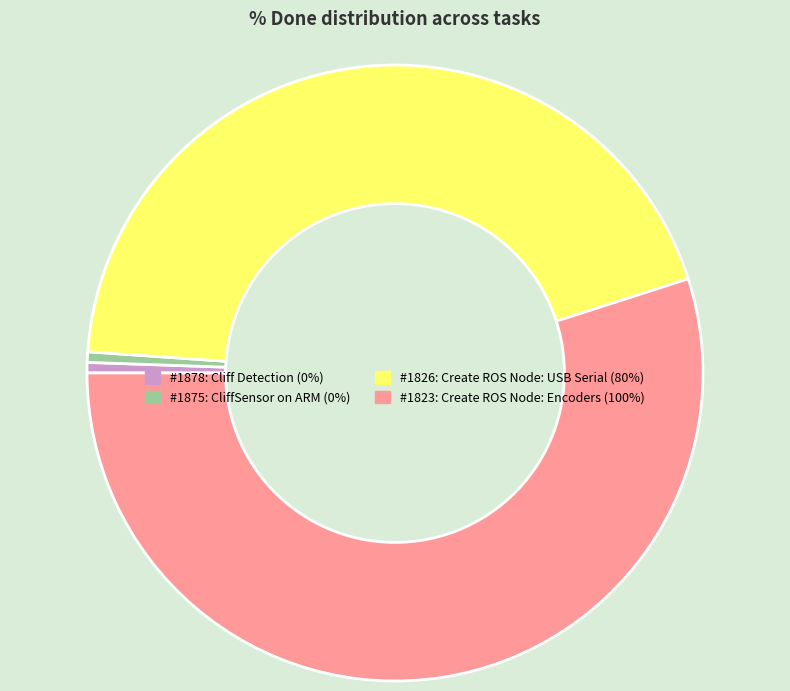

Does any single category account for the majority?

Yes